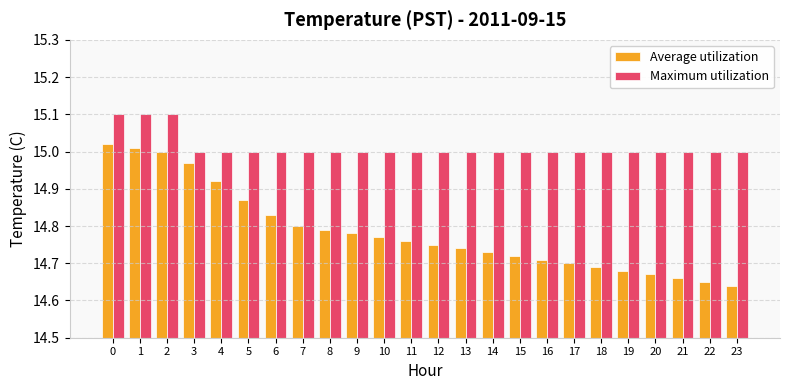

Which category has the lowest value across all series?

23